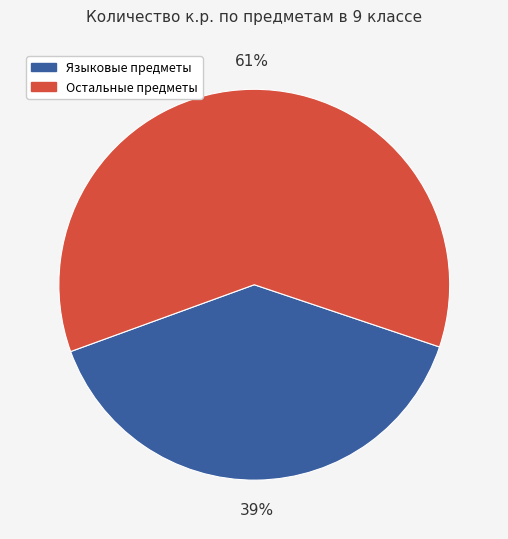

True or false: Остальные предметы accounts for 70% of the total.

False